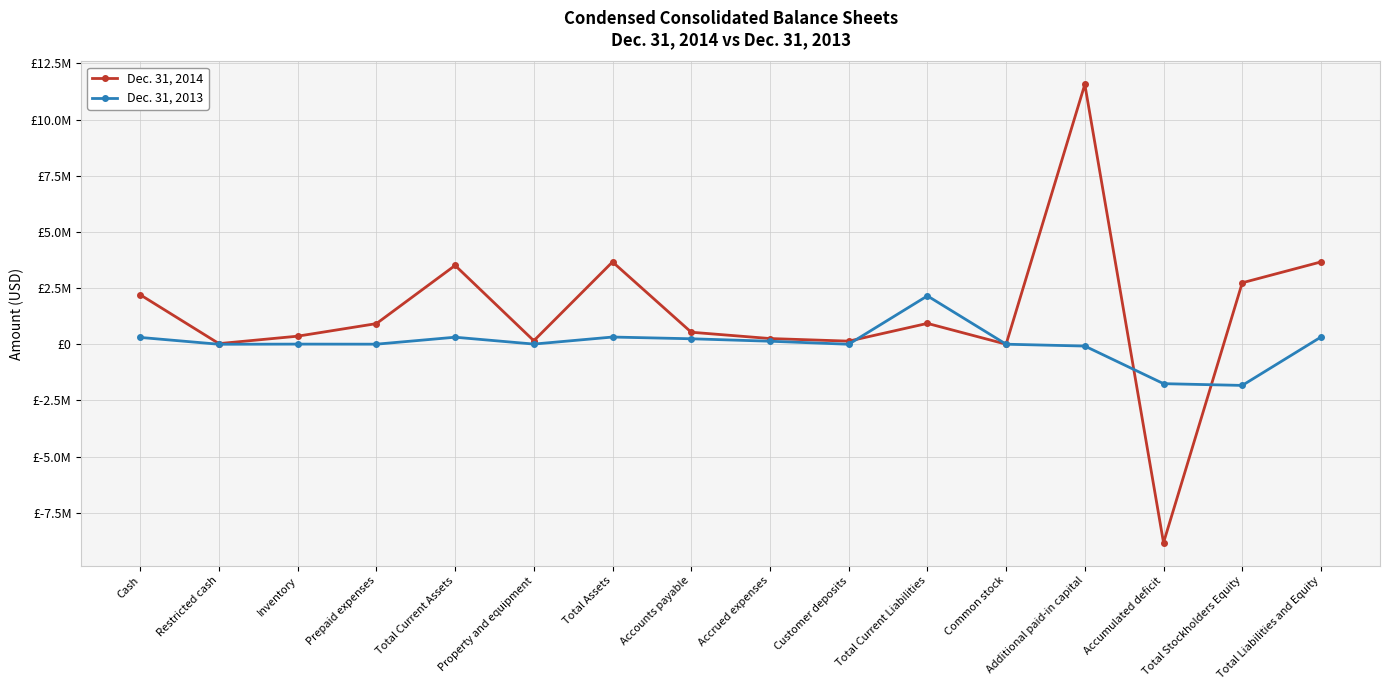

In Dec. 31, 2014, how many points are lower than both neighbors (excluding endpoints)?

5